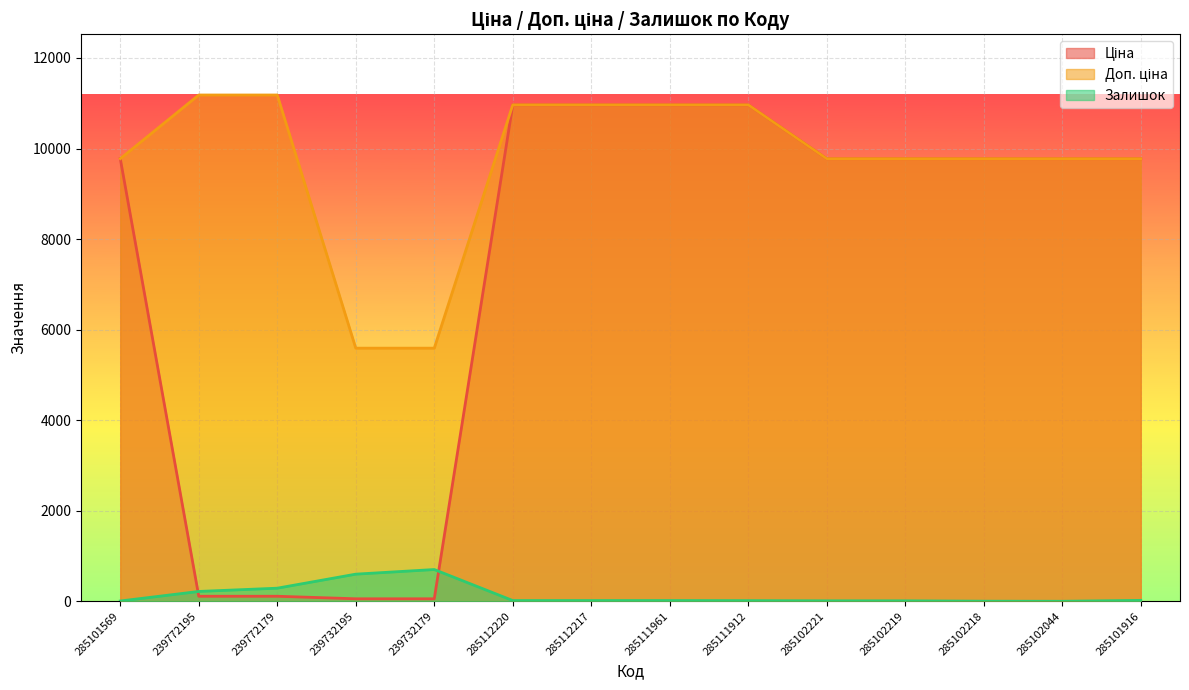

The Залишок series shows 702.0 at 239732179. True or false?

True